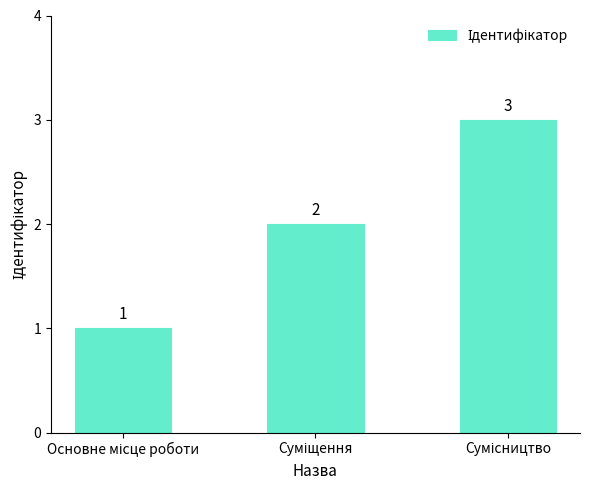

What is the sum of all values?

6